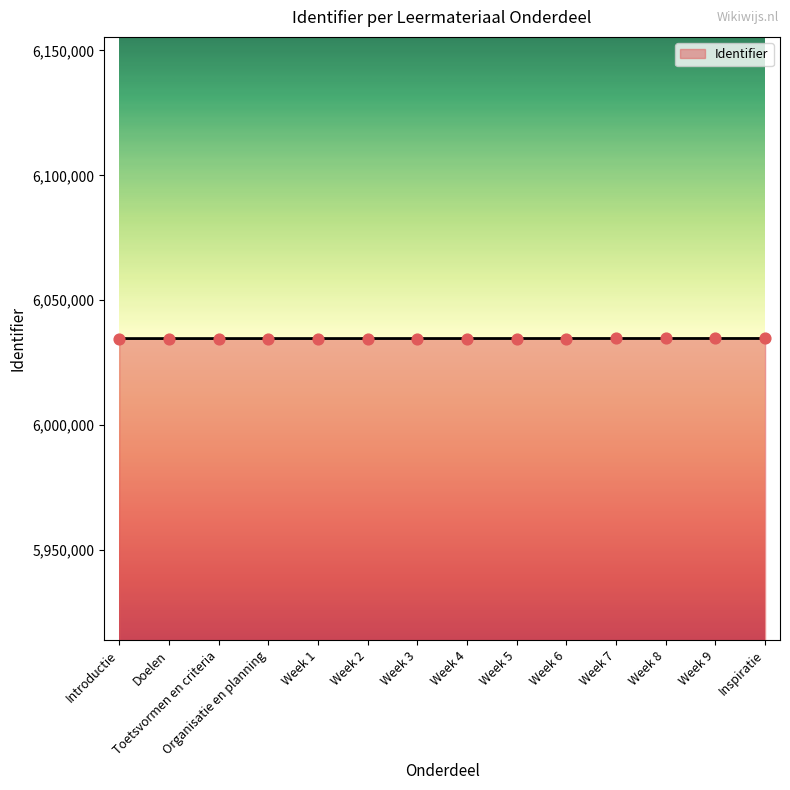

What is the ratio of the value at Introductie to the value at Week 9?

1.0